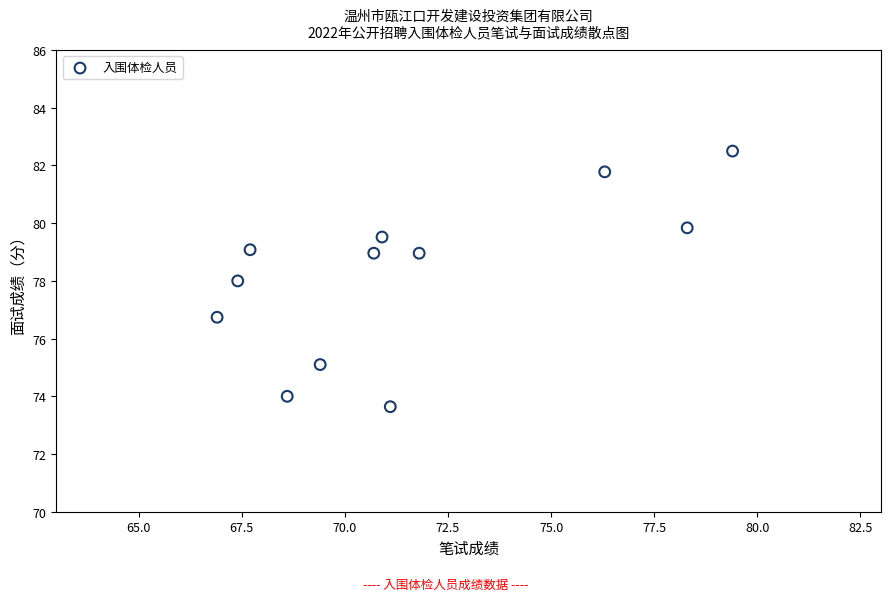

What is the average Y value?

78.2